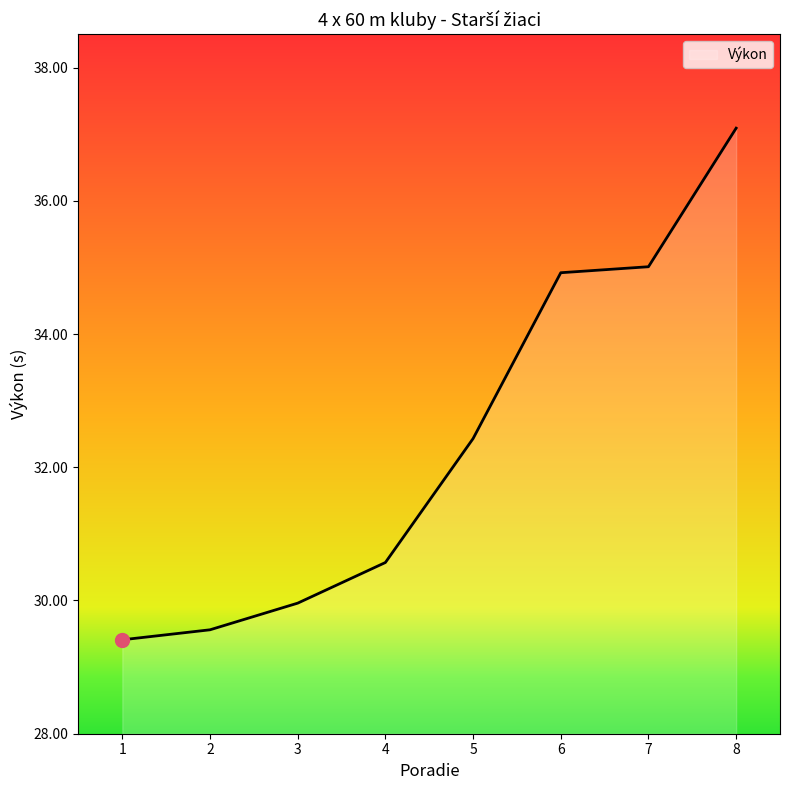

List the labels in order of value, largest first.

8, 7, 6, 5, 4, 3, 2, 1